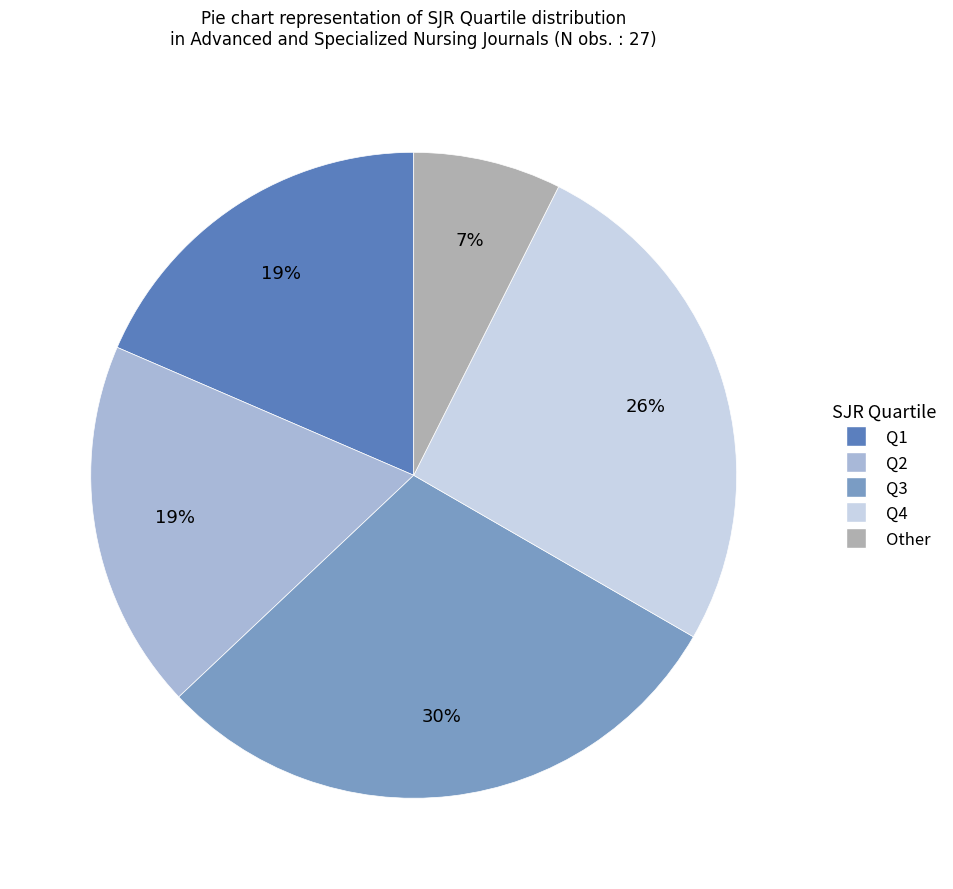

To the nearest percent, what portion does Q4 represent?

26%